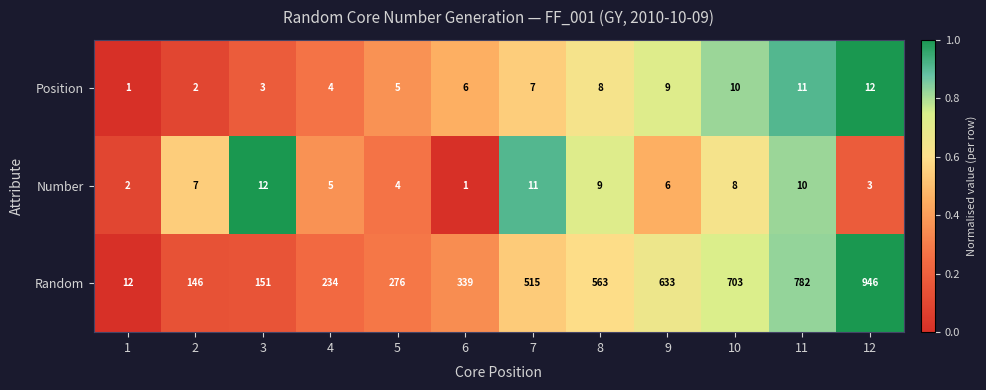

The Random series shows 276 at 5. True or false?

True